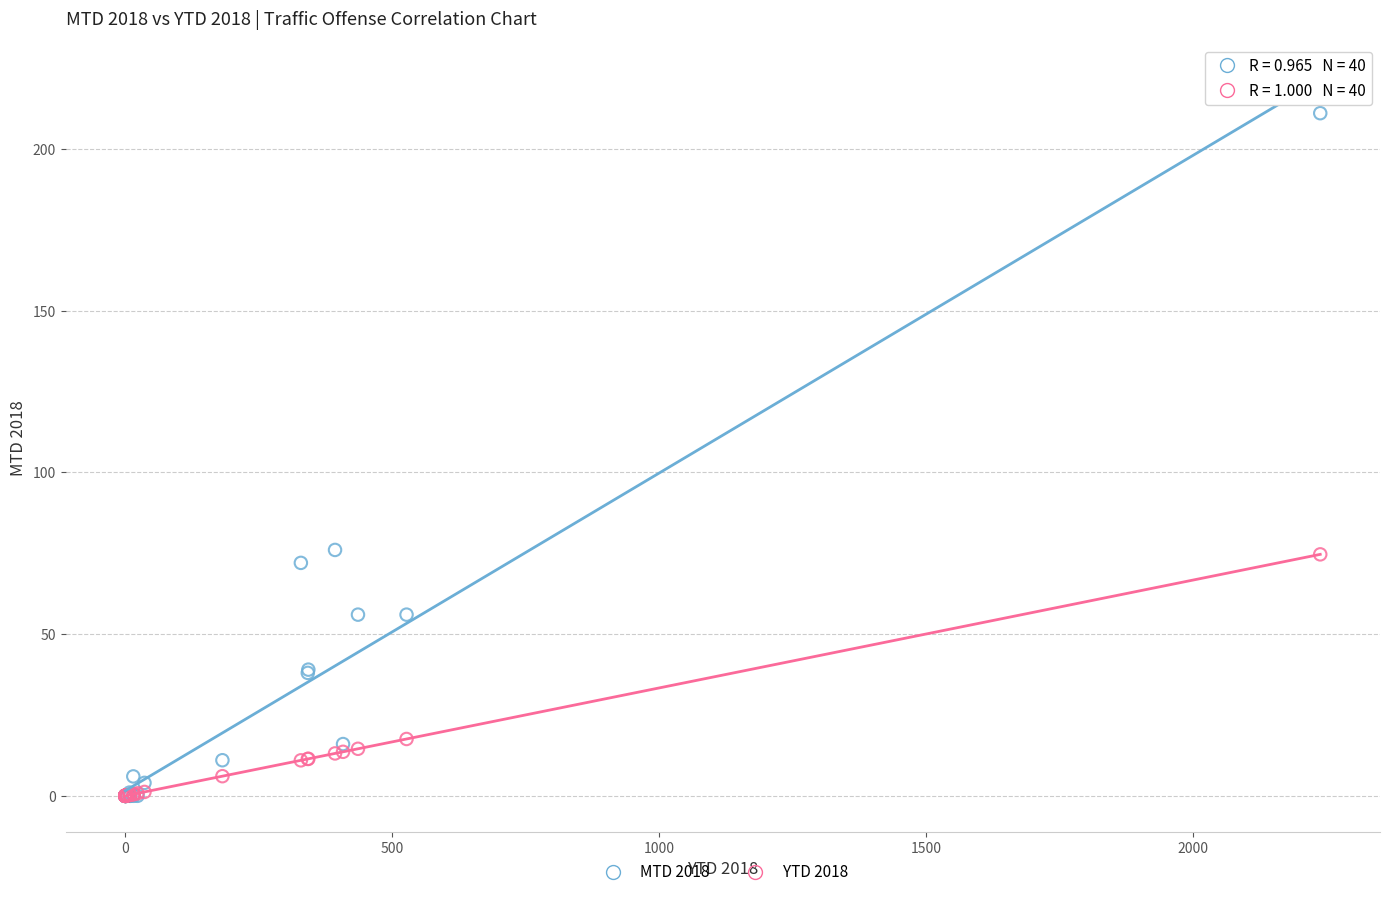

Which series contains the highest Y value?

MTD 2018